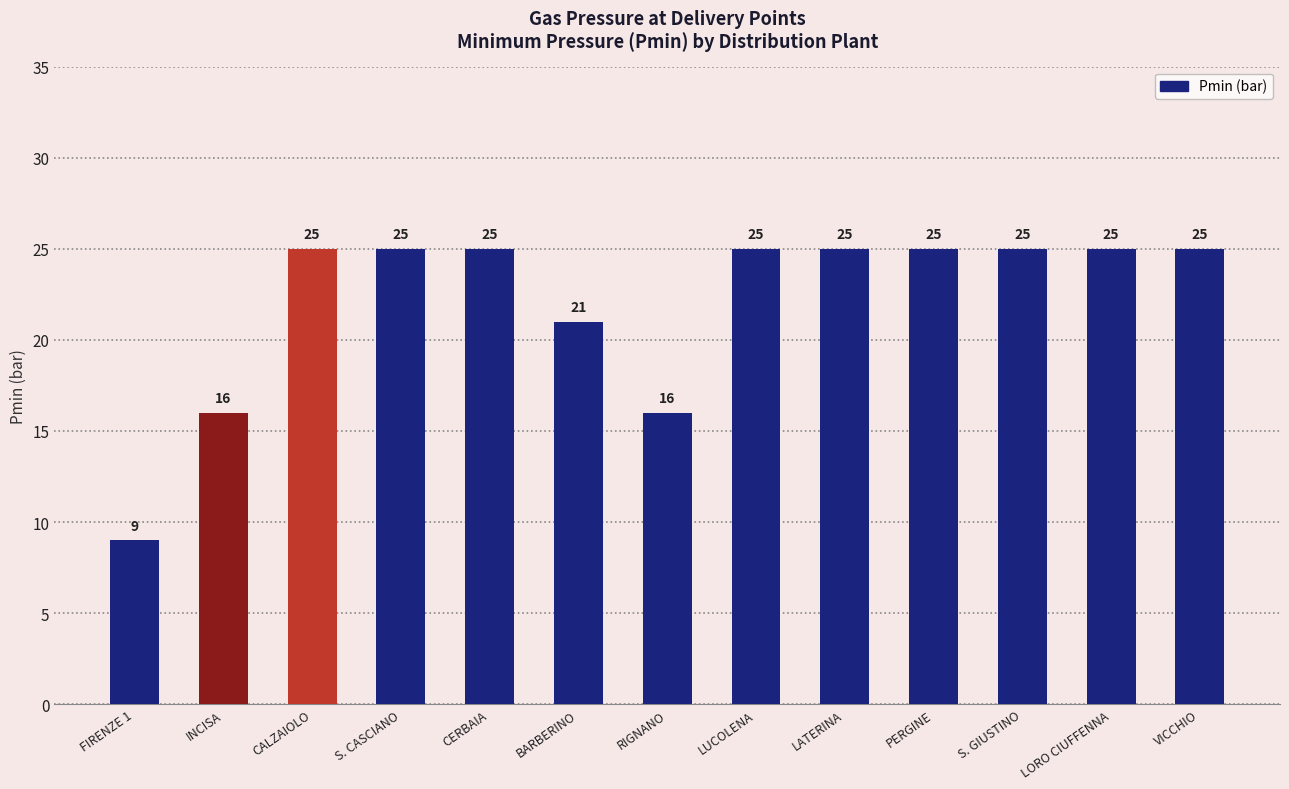

What position from the right is CERBAIA?

9